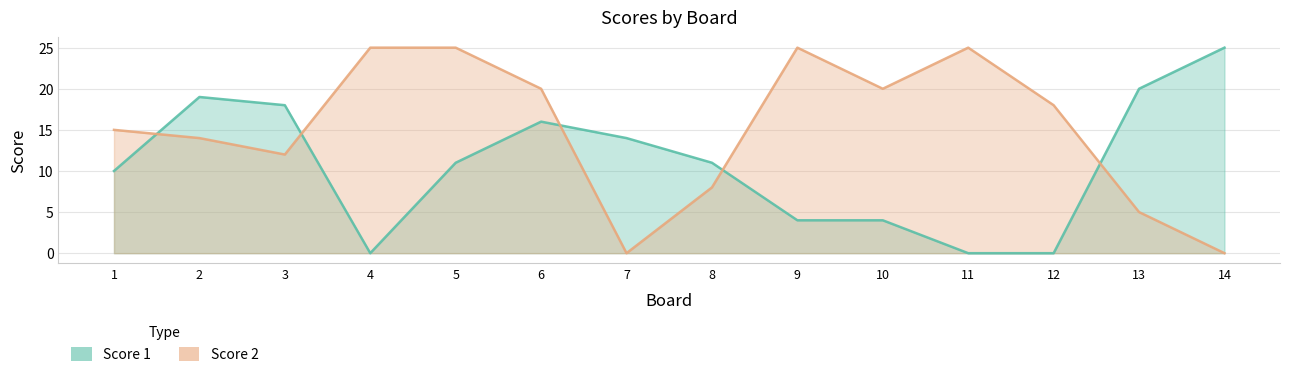

What is the greatest value displayed?

25